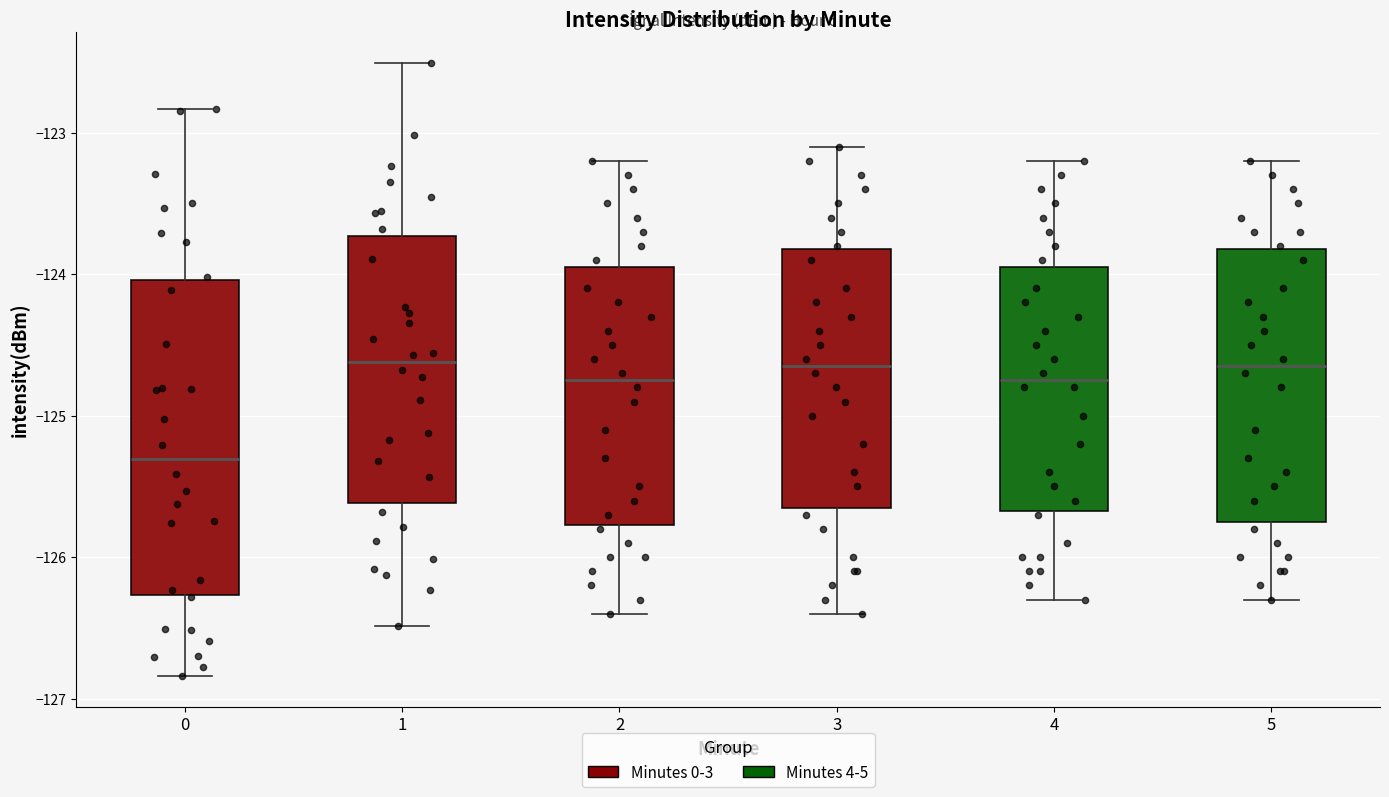

Reading left to right, read every box against the y-axis: the position of its median line, the range the box covers, and the ends of its whiskers. The values are not printed on the chart, so give them approximately, as read against the axis.

0: median -125.3, box -126.3 to -124.0, whiskers -126.8 to -122.8
1: median -124.6, box -125.6 to -123.7, whiskers -126.5 to -122.5
2: median -124.7, box -125.8 to -123.9, whiskers -126.4 to -123.2
3: median -124.6, box -125.6 to -123.8, whiskers -126.4 to -123.1
4: median -124.7, box -125.7 to -123.9, whiskers -126.3 to -123.2
5: median -124.6, box -125.7 to -123.8, whiskers -126.3 to -123.2